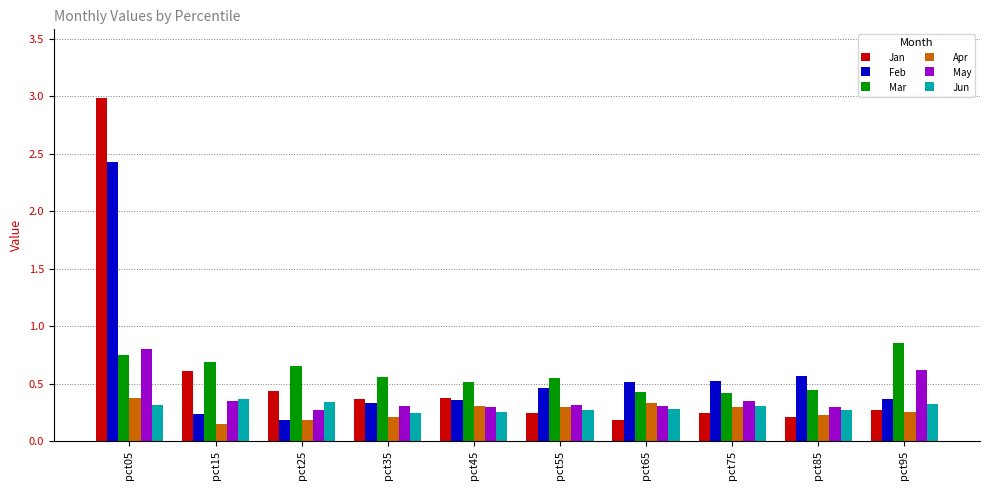

At which category does the chart reach its peak across all series?

pct05